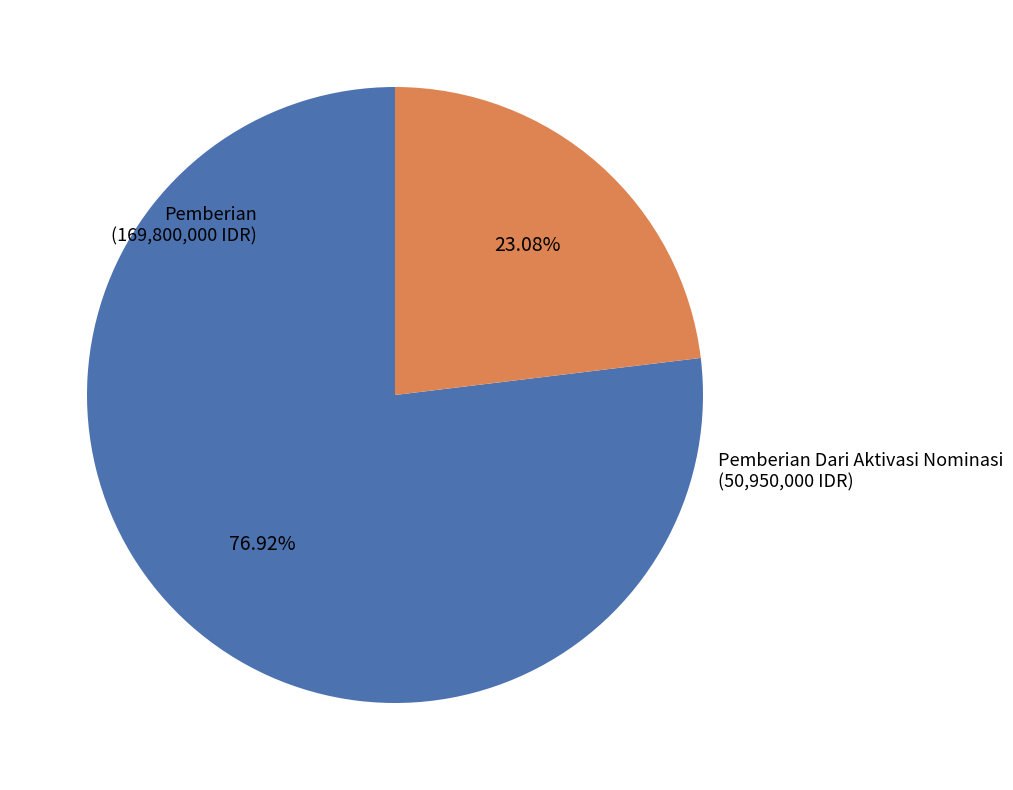

Is there any slice that represents more than half of the pie?

Yes